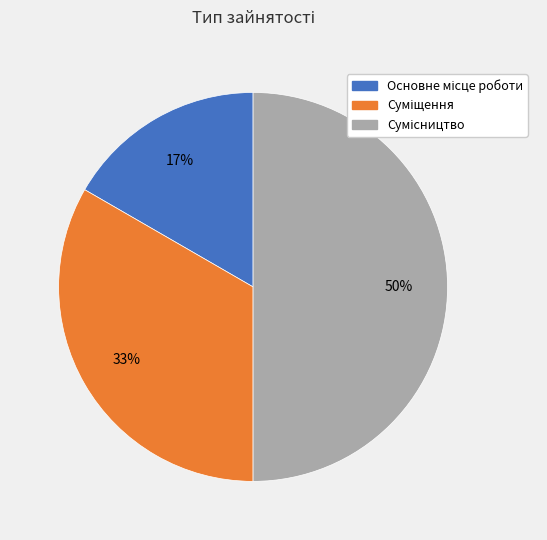

To the nearest percent, what is the average slice percentage?

33%